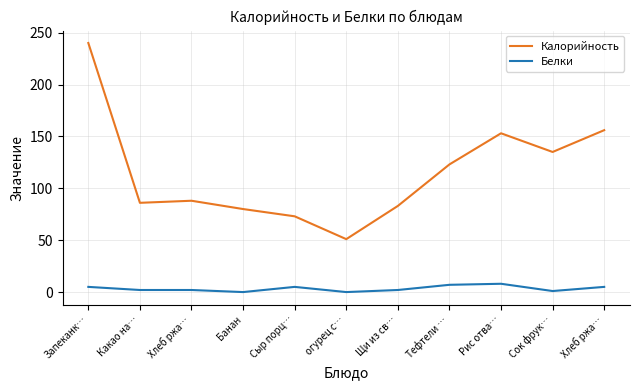

What is the total value across all series at Запеканк…?

245